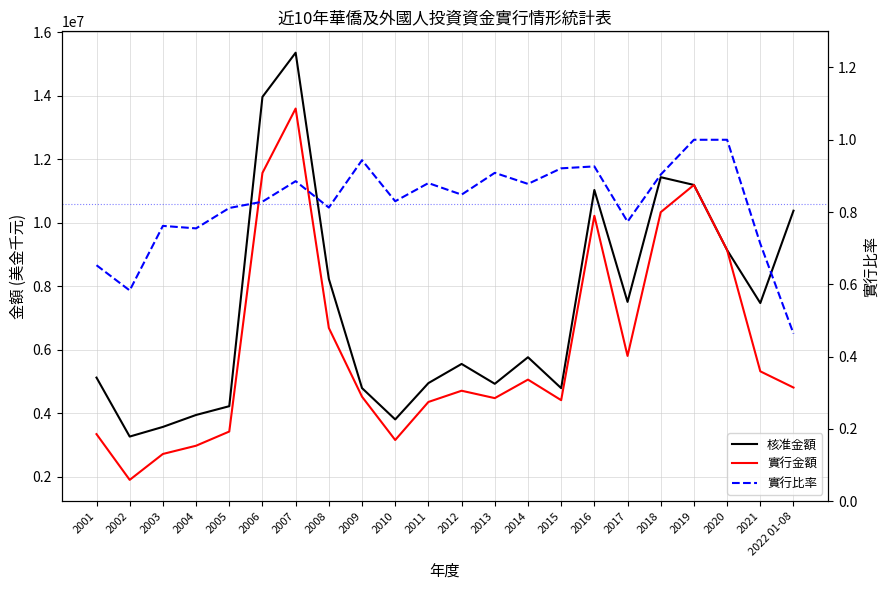

What position from the left is 2021?

21